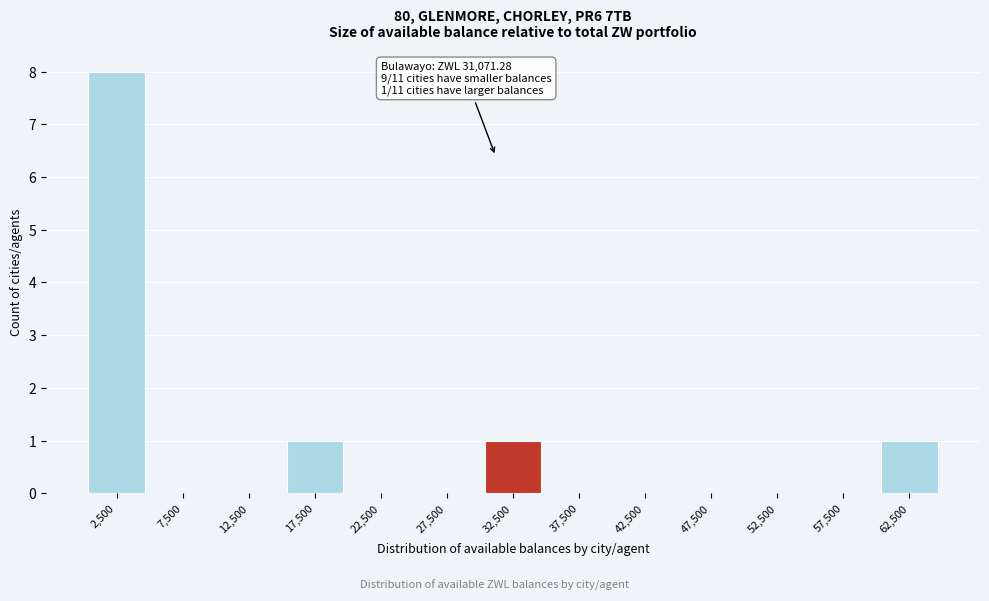

Reading left to right, extract all data points from this chart.

2,500=8	7,500=0	12,500=0	17,500=1	22,500=0	27,500=0	32,500=1	37,500=0	42,500=0	47,500=0	52,500=0	57,500=0	62,500=1